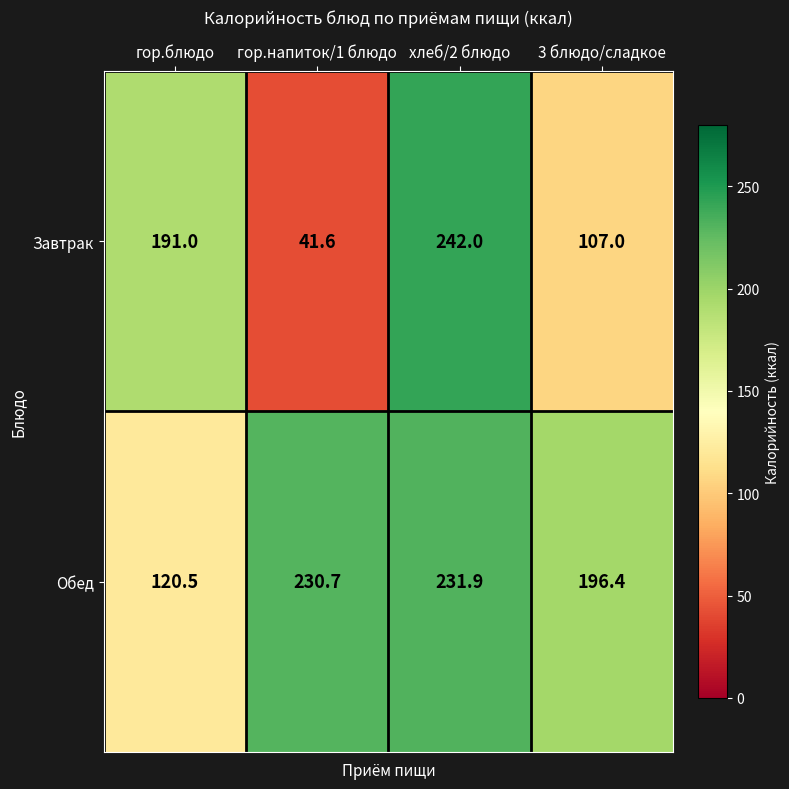

How many values in the Обед series are below 230?

2